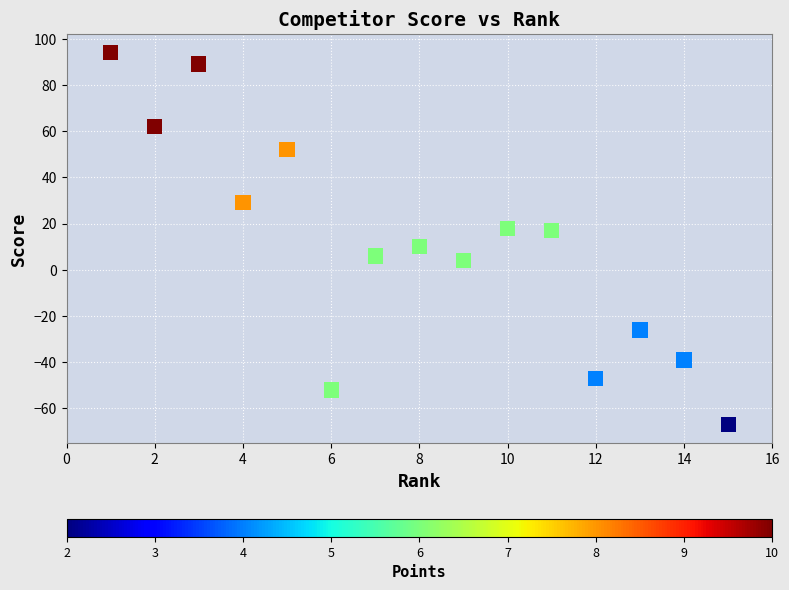

What is the range of Y values (max minus min)?

161